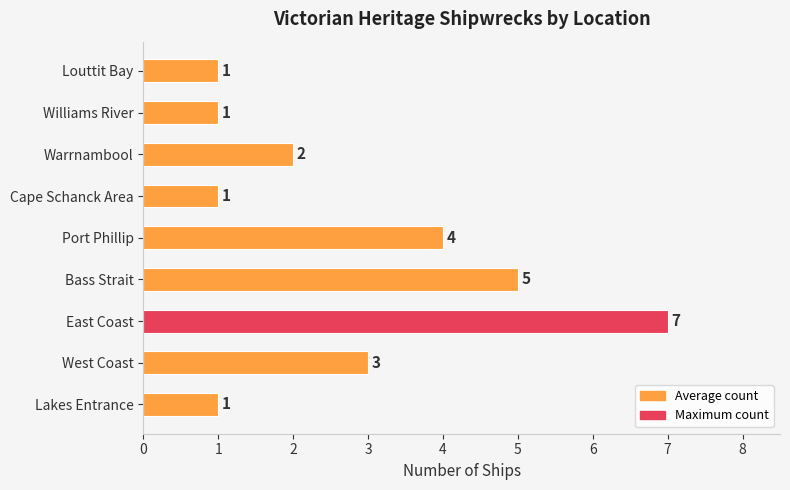

At which label is the value closest to 4?

Port Phillip